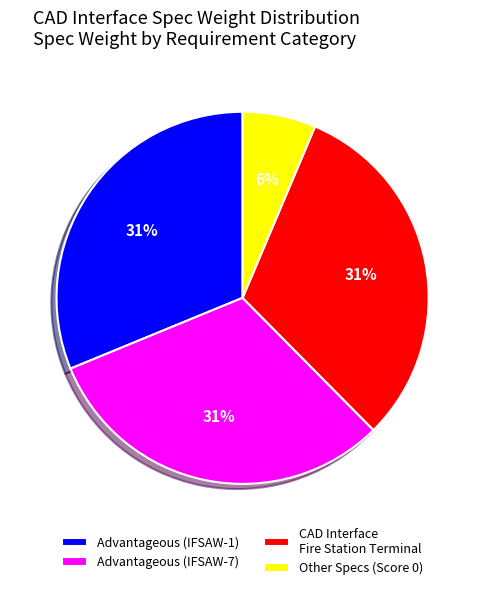

The CAD Interface Fire Station Terminal slice represents 31% of the pie. True or false?

True